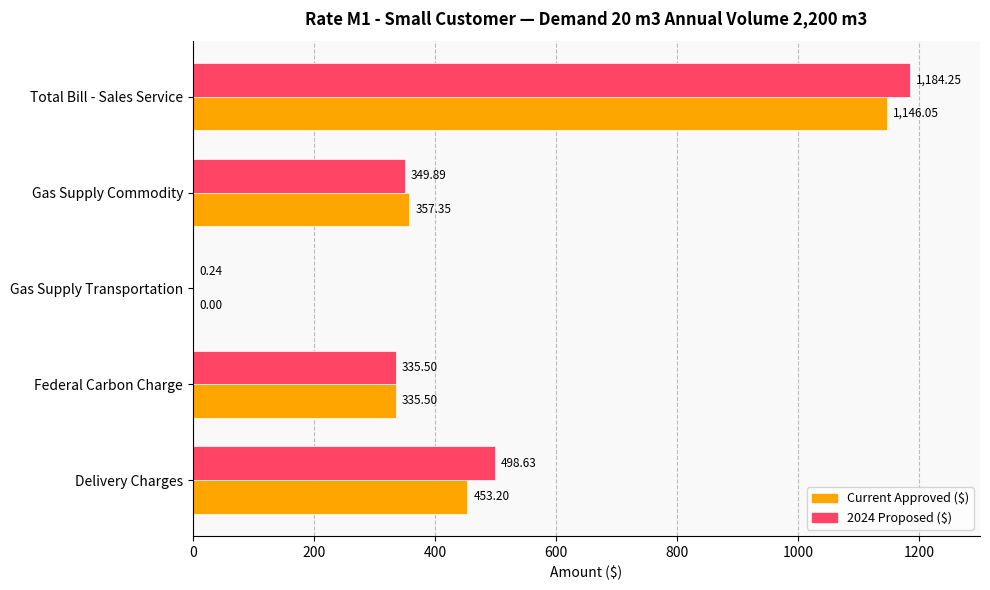

What is the sum of the 2024 Proposed ($) values at Gas Supply Commodity and Federal Carbon Charge?

685.4